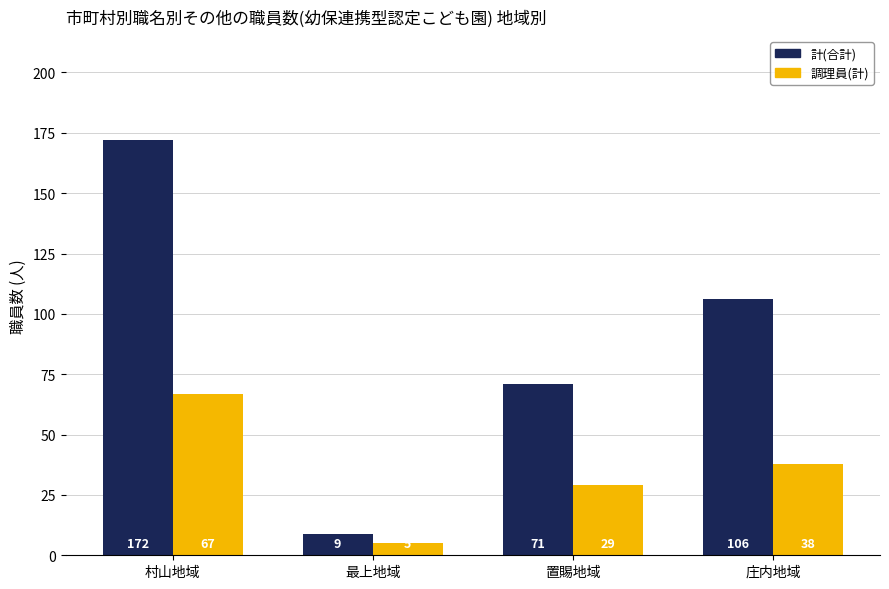

What are all the series names shown in the legend?

計(合計), 調理員(計)